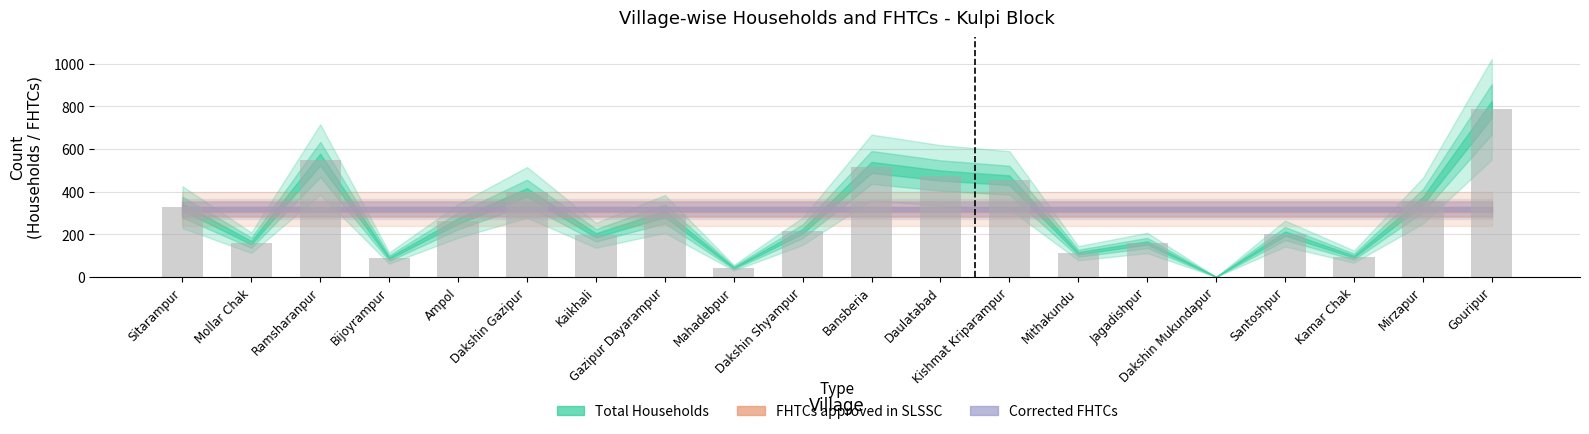

What is the greatest value displayed?

786